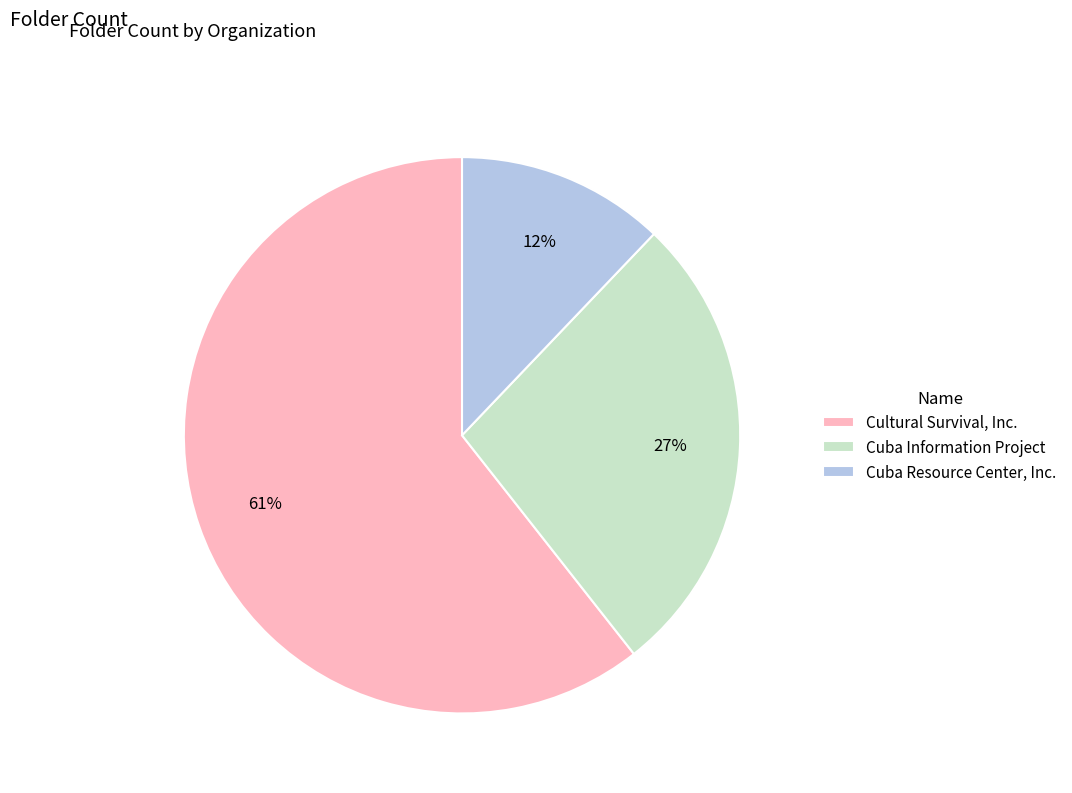

How many segments does this pie chart have?

3